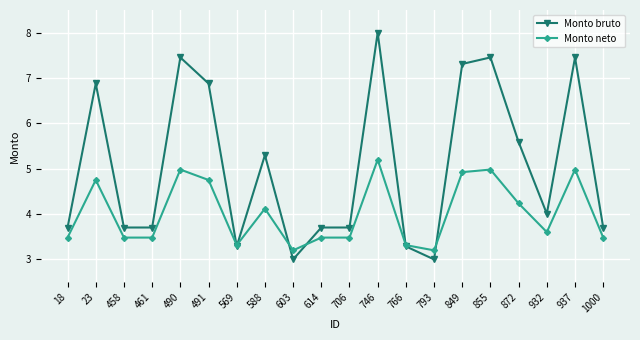

How many lines are shown in the chart?

2